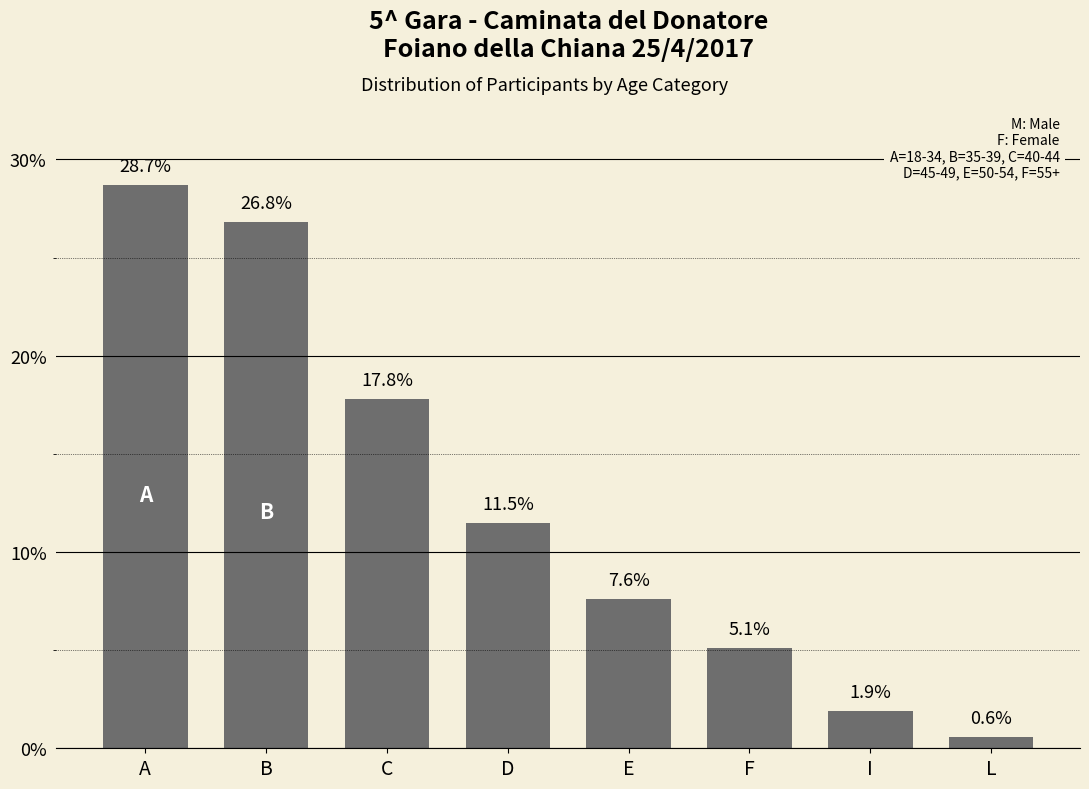

Does the chart contain any negative values?

No